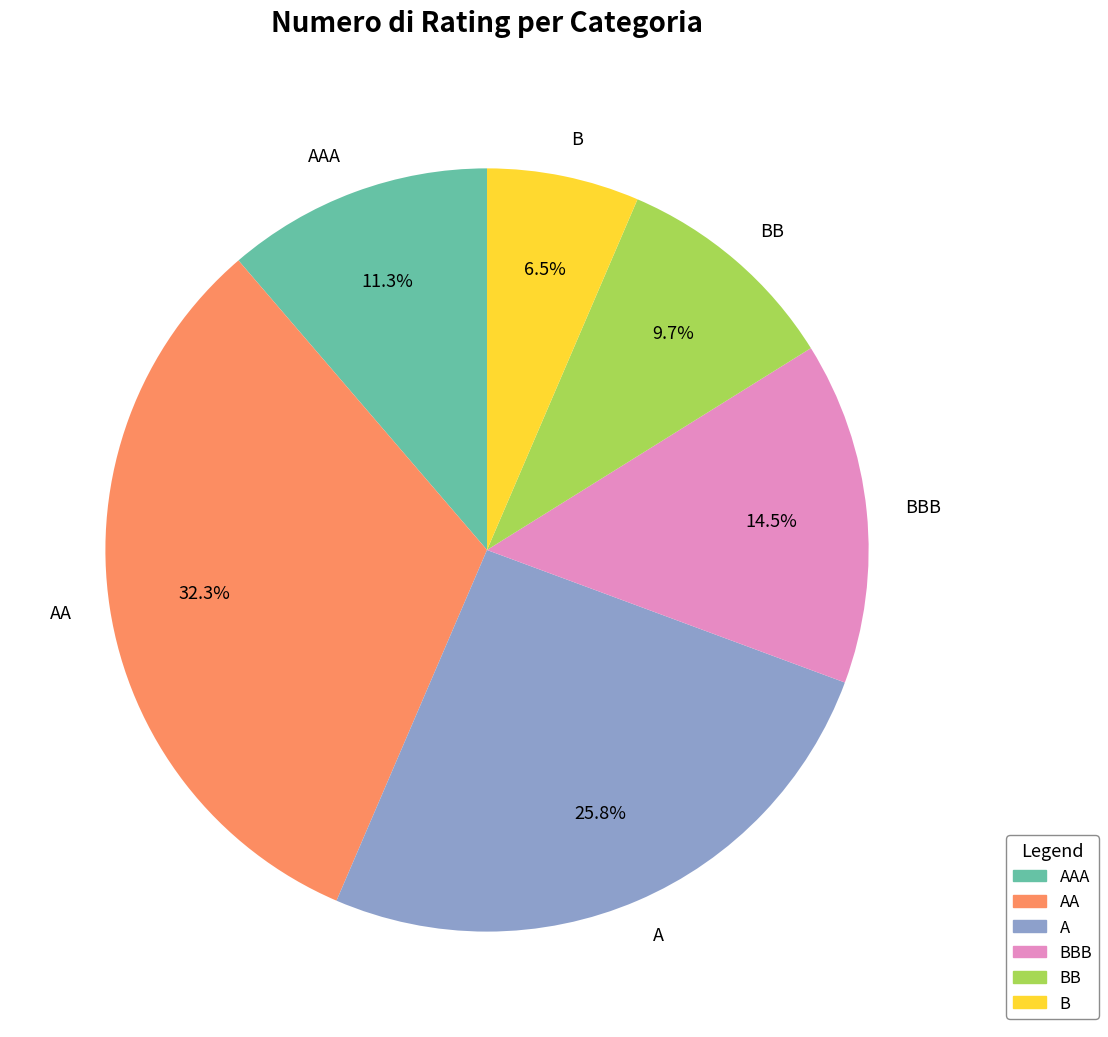

To the nearest percent, what is the difference between the BBB and A slice percentages?

11%